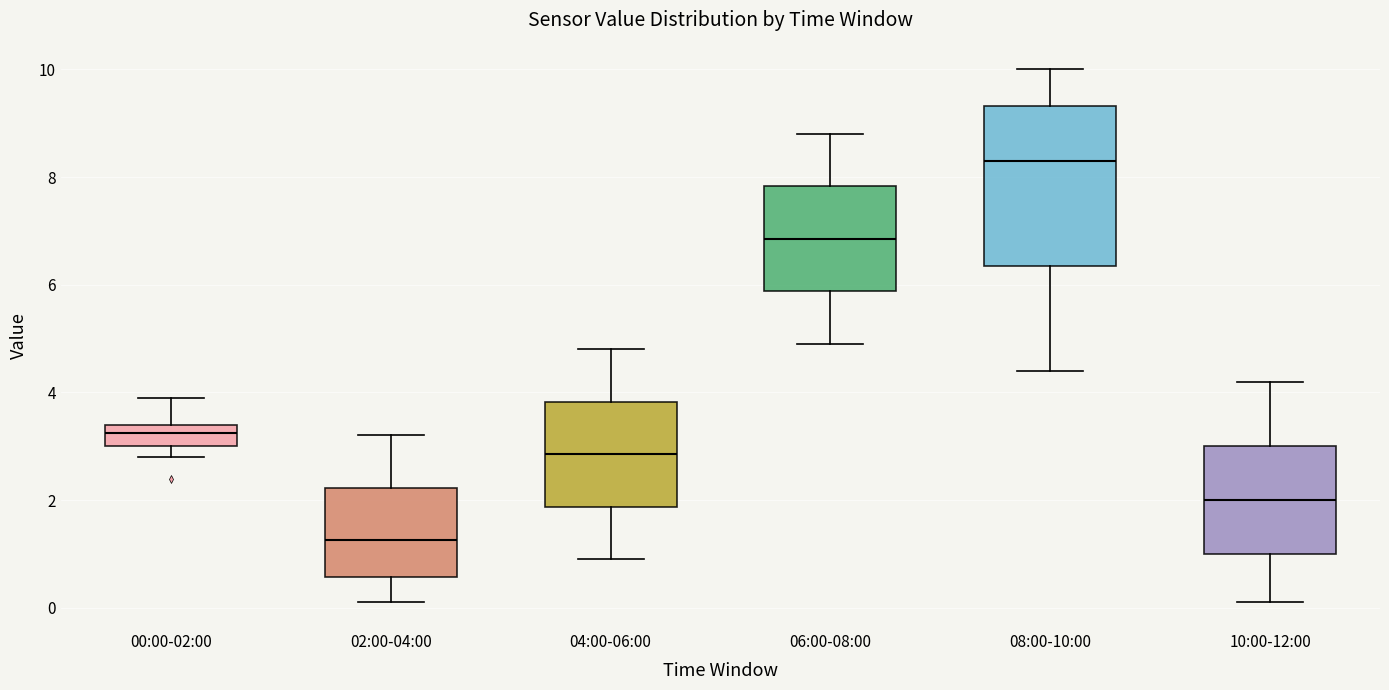

Which box's median line is the highest?

08:00-10:00